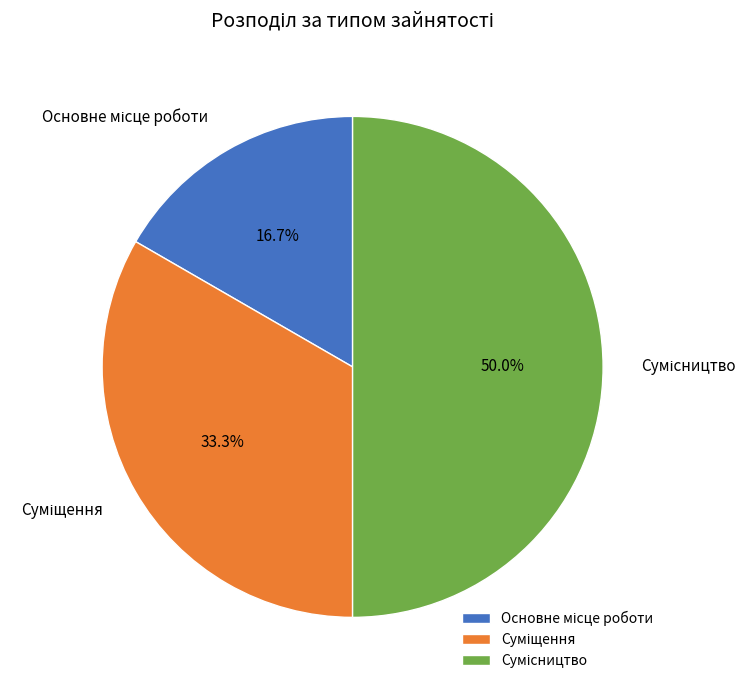

What is the ratio of the value at Основне місце роботи to the value at Сумісництво?

0.3